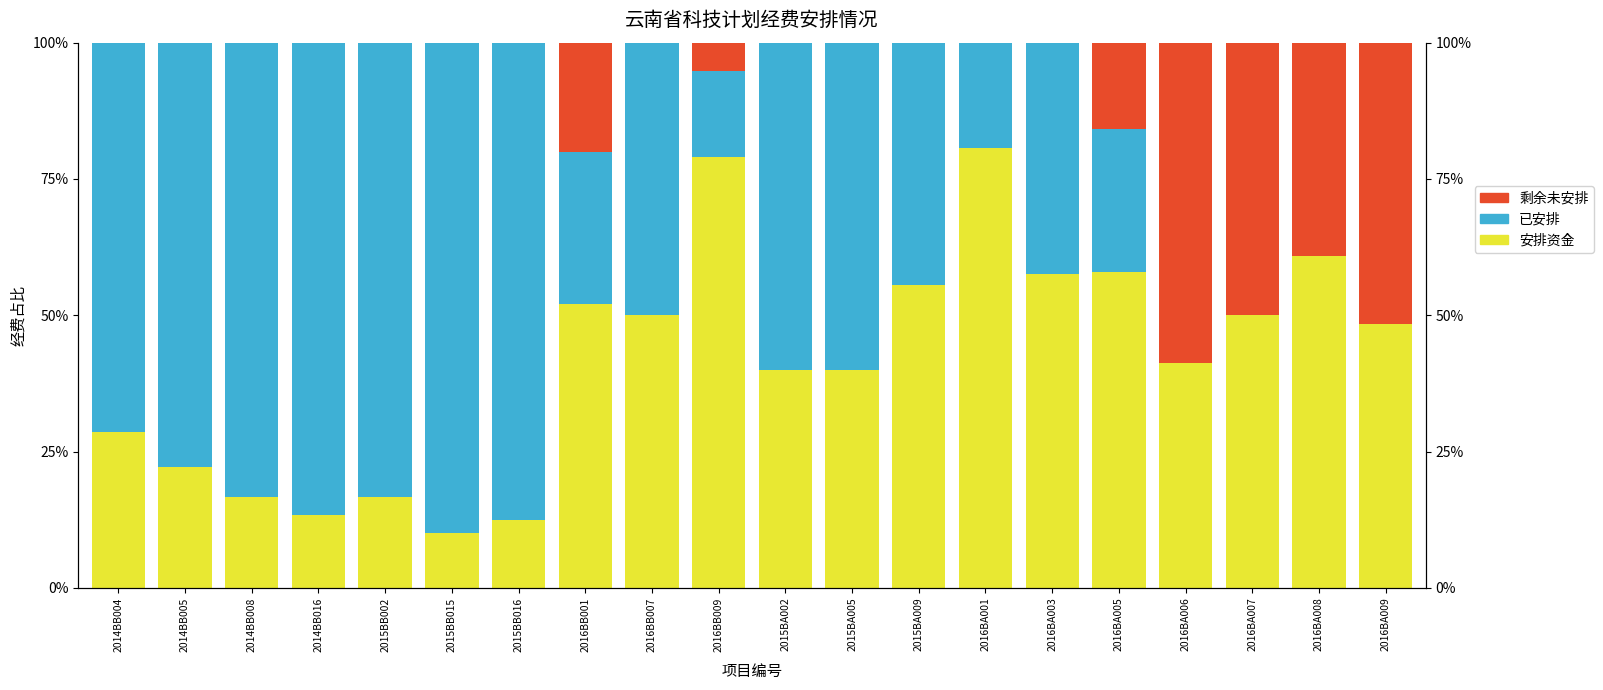

Which category has the highest value in the 剩余未安排 series?

2016BA006